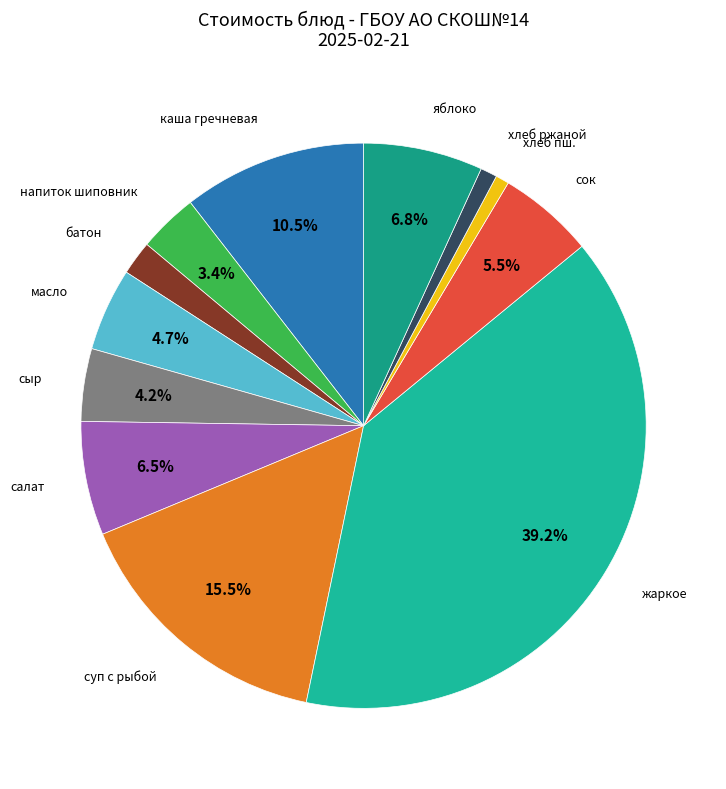

How many segments does this pie chart have?

12